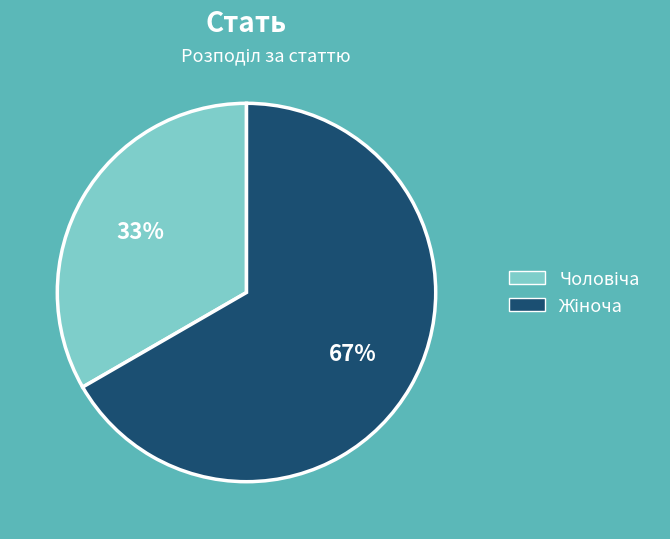

Is there a majority slice in this chart?

Yes